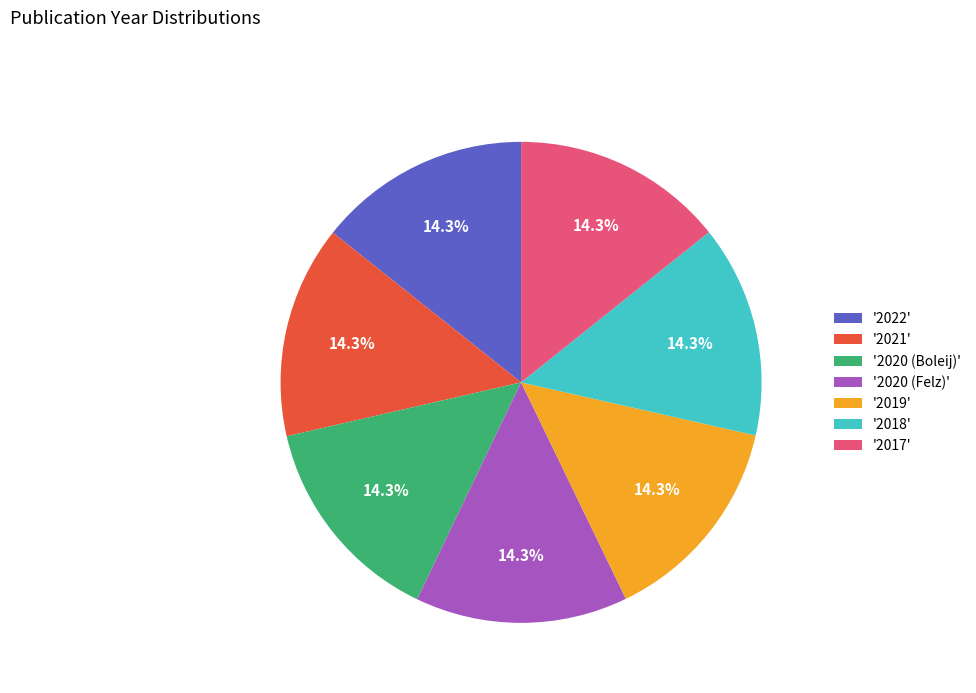

What percentage is NOT represented by '2020 (Felz)'?

85.7%